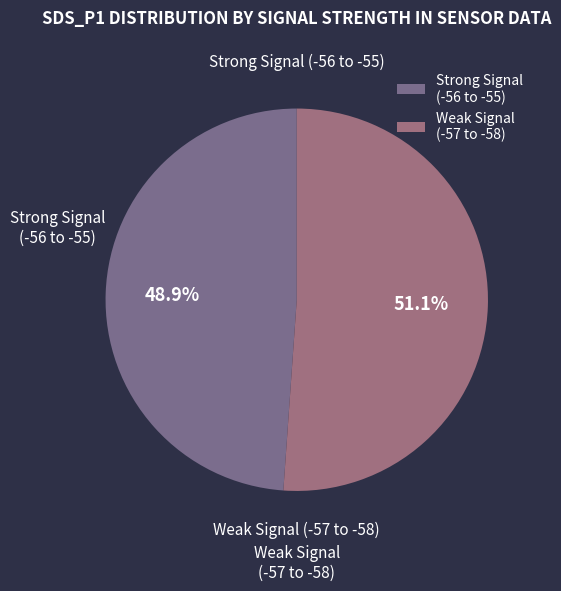

What percentage is NOT represented by Strong Signal (-56 to -55)?

51.1%